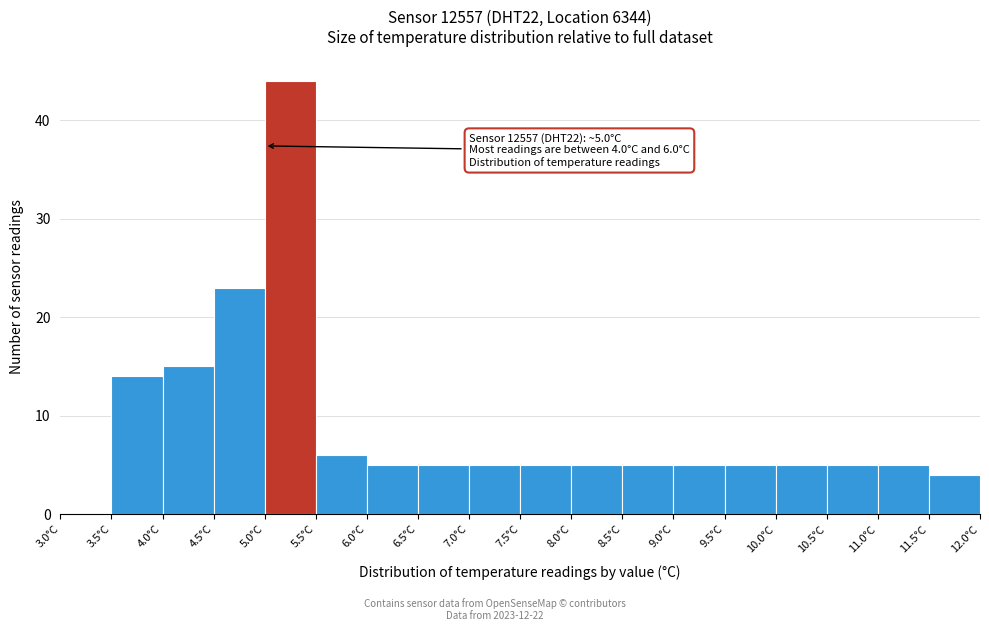

Over which range of the x-axis is the bar tallest?

5.0 to 5.5